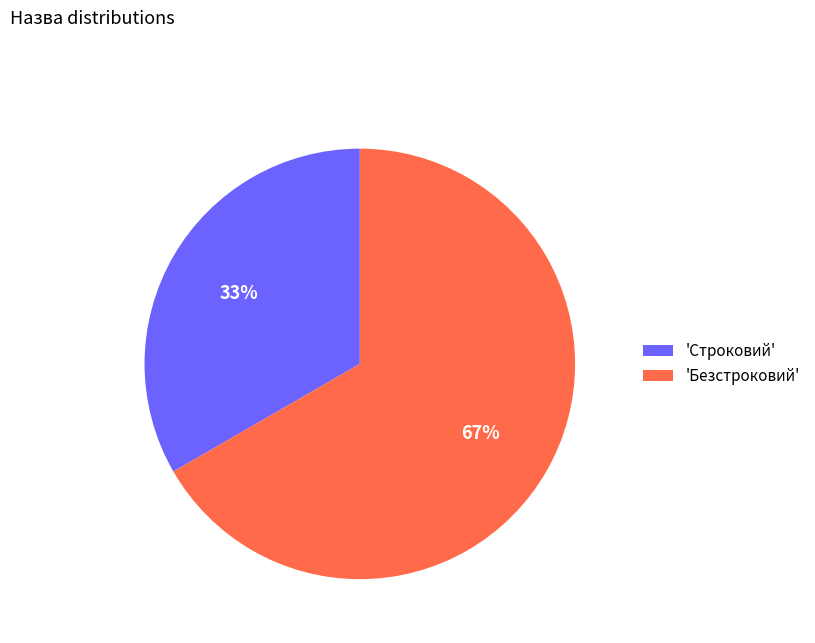

Which slice is the smallest?

'Строковий'